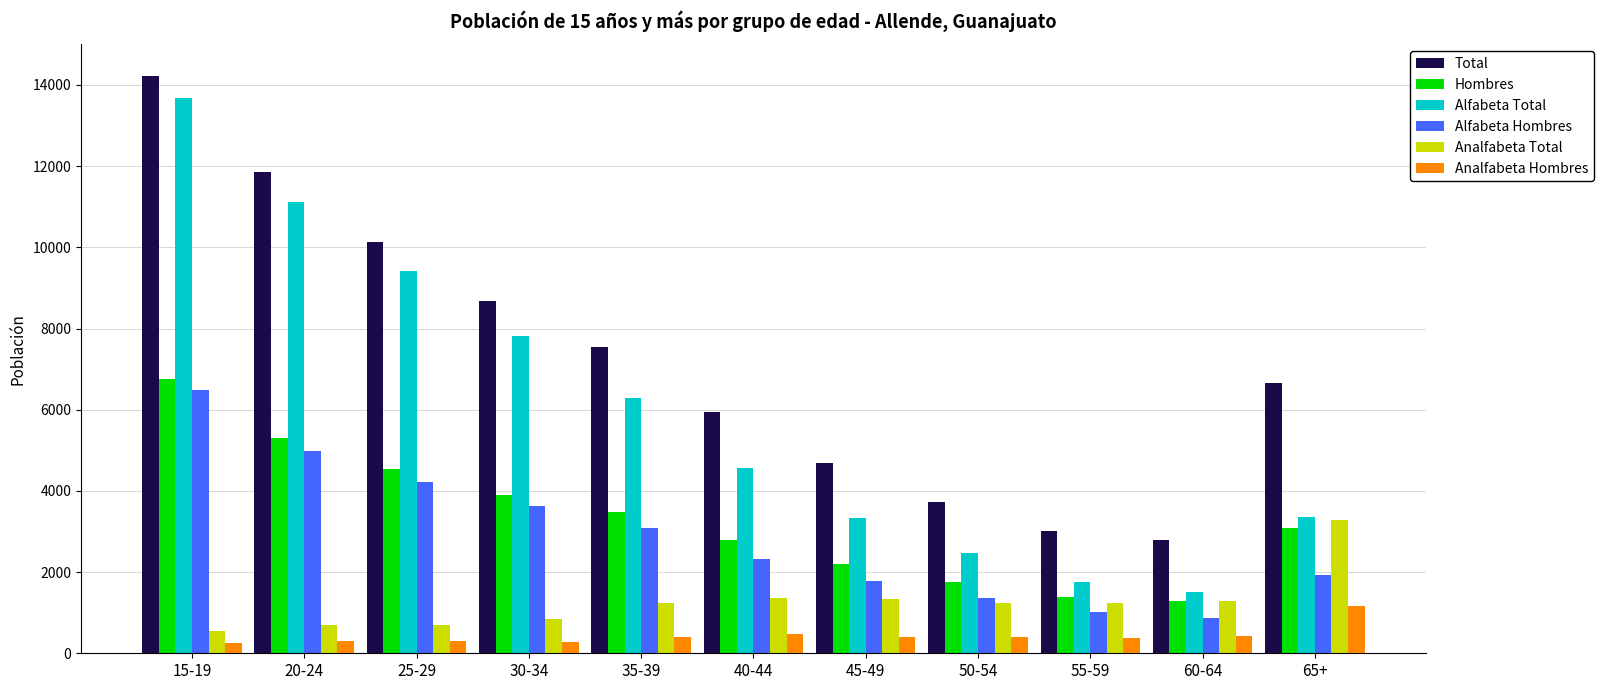

Is it true that Alfabeta Hombres equals 1451 at 25-29?

False